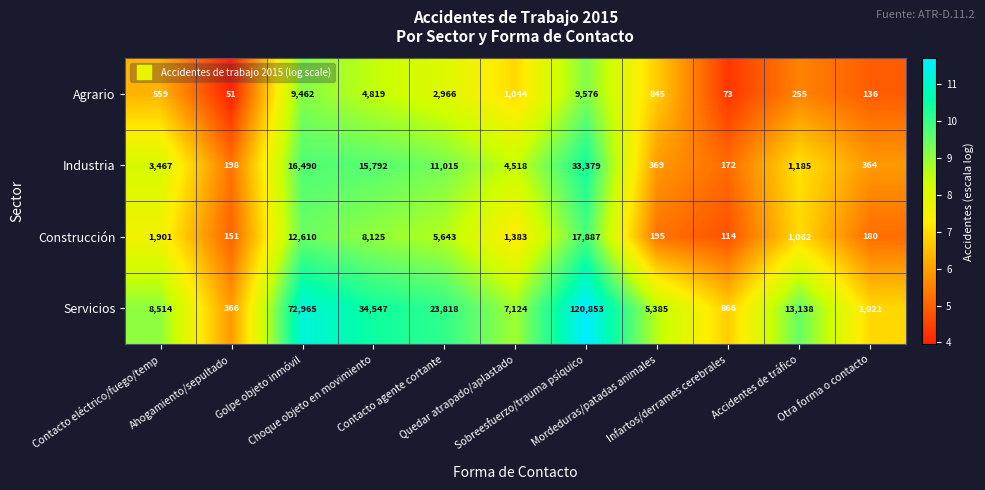

What is the maximum value shown in the chart?

120853